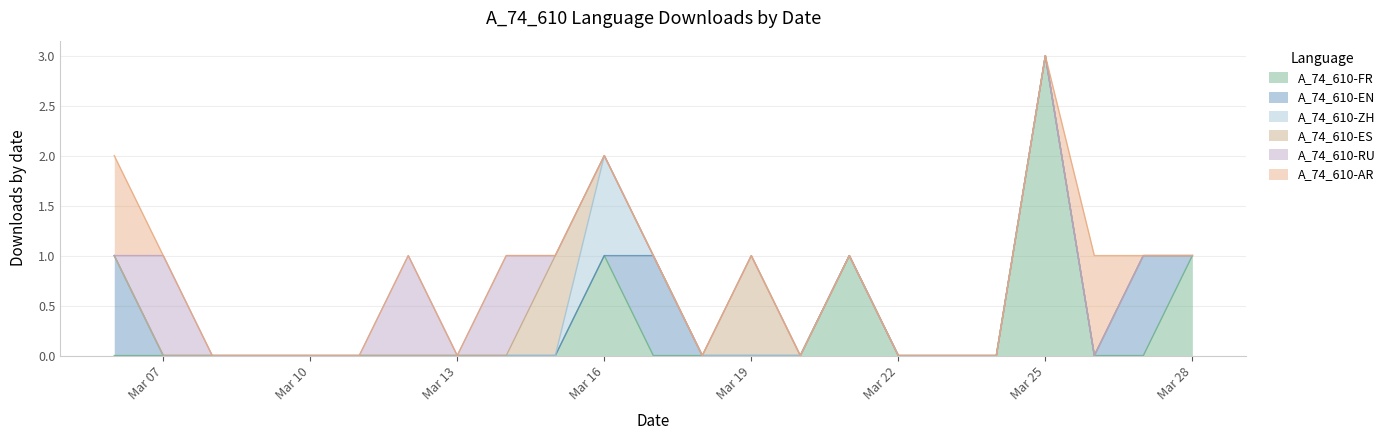

What is the difference between the second highest and second lowest values in the A_74_610-EN series?

1